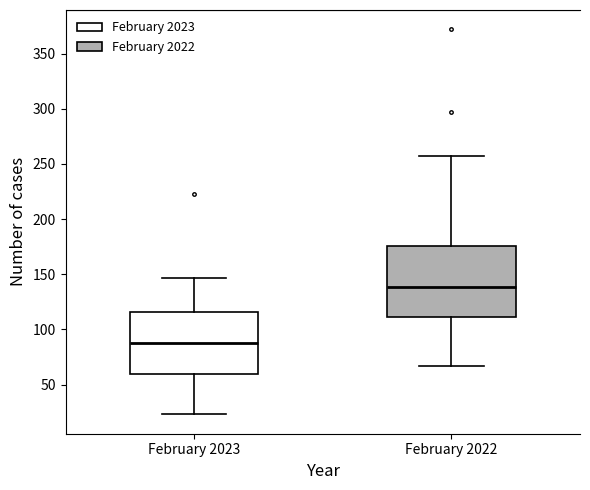

Reading left to right, read every box against the y-axis: the position of its median line, the range the box covers, and the ends of its whiskers. The values are not printed on the chart, so give them approximately, as read against the axis.

February 2023: median 90, box 60 to 115, whiskers 25 to 145
February 2022: median 140, box 110 to 175, whiskers 65 to 255